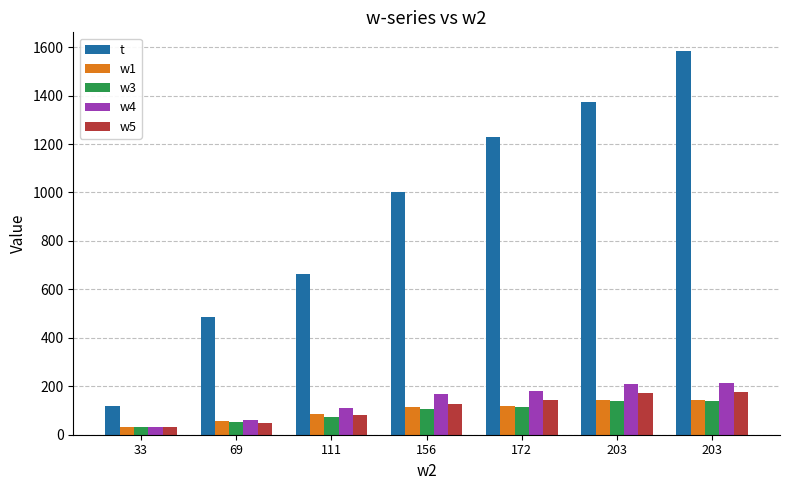

What is the difference between the w4 values at 172 and 69?

117